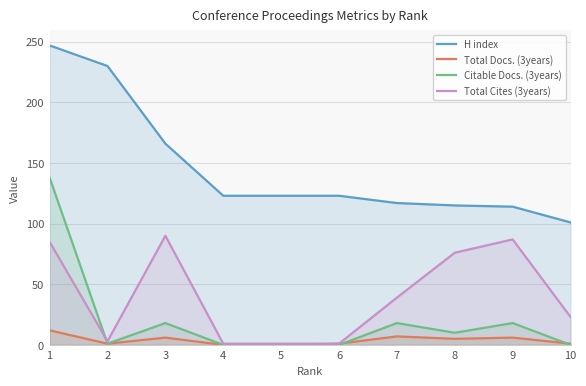

Is it true that Total Cites (3years) equals 1 at 5?

True